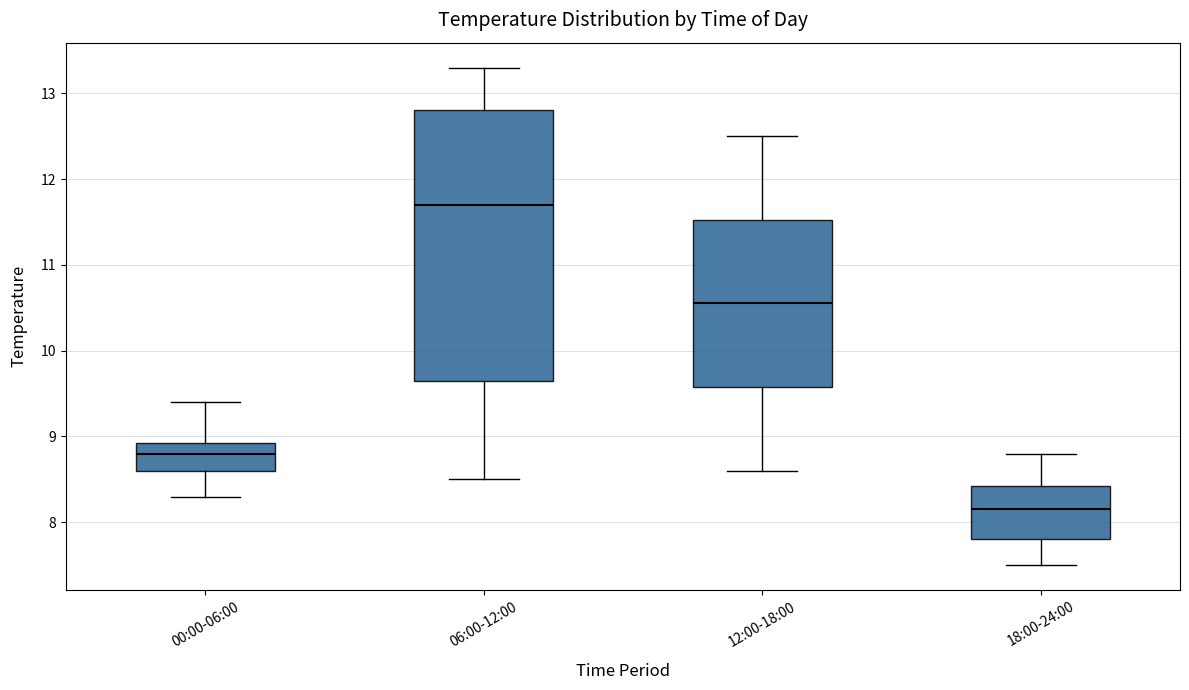

Reading left to right, read every box against the y-axis: the position of its median line, the range the box covers, and the ends of its whiskers. The values are not printed on the chart, so give them approximately, as read against the axis.

00:00-06:00: median 8.8, box 8.6 to 8.9, whiskers 8.3 to 9.4
06:00-12:00: median 11.7, box 9.7 to 12.8, whiskers 8.5 to 13.3
12:00-18:00: median 10.6, box 9.6 to 11.5, whiskers 8.6 to 12.5
18:00-24:00: median 8.2, box 7.8 to 8.4, whiskers 7.5 to 8.8